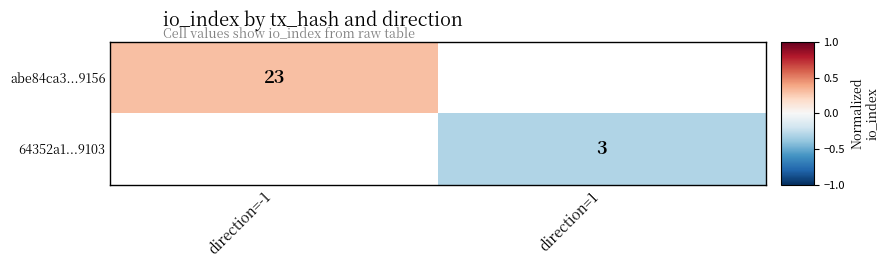

At which category does the chart reach its minimum across all series?

direction=1